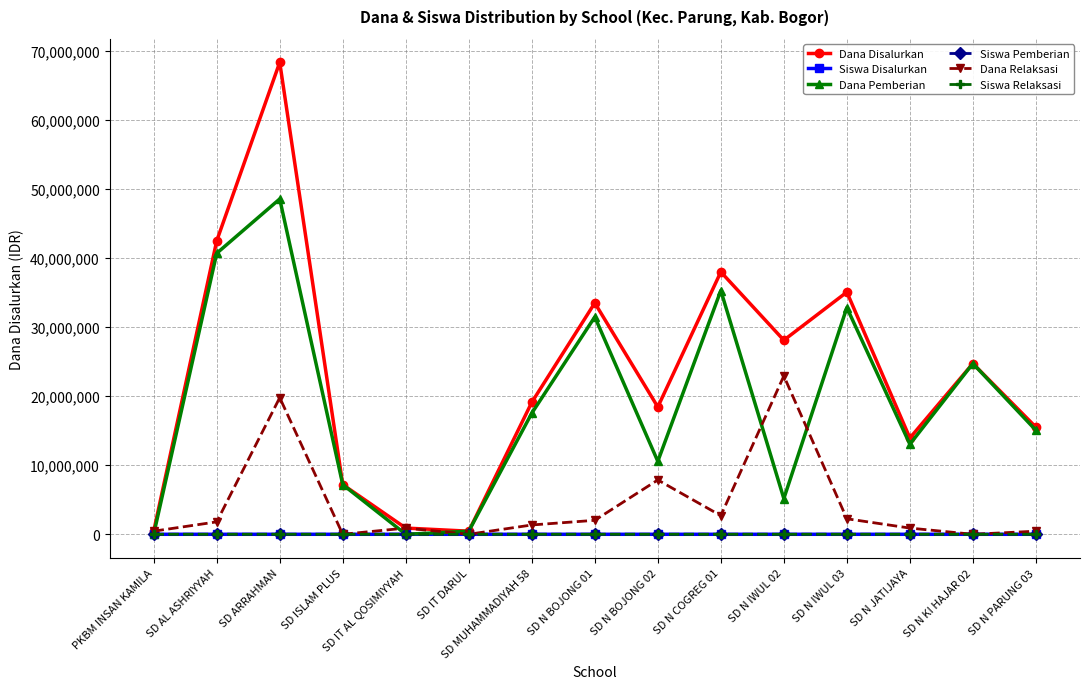

At which category does the chart reach its peak across all series?

SD ARRAHMAN